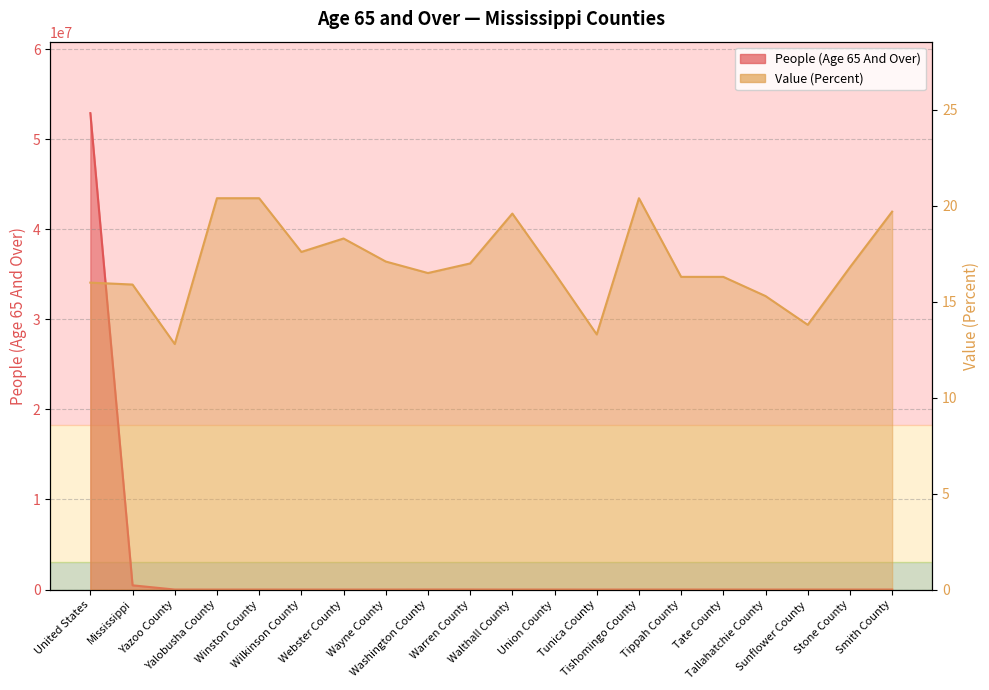

What is the difference between the Value (Percent) values at Tippah County and Tunica County?

3.0